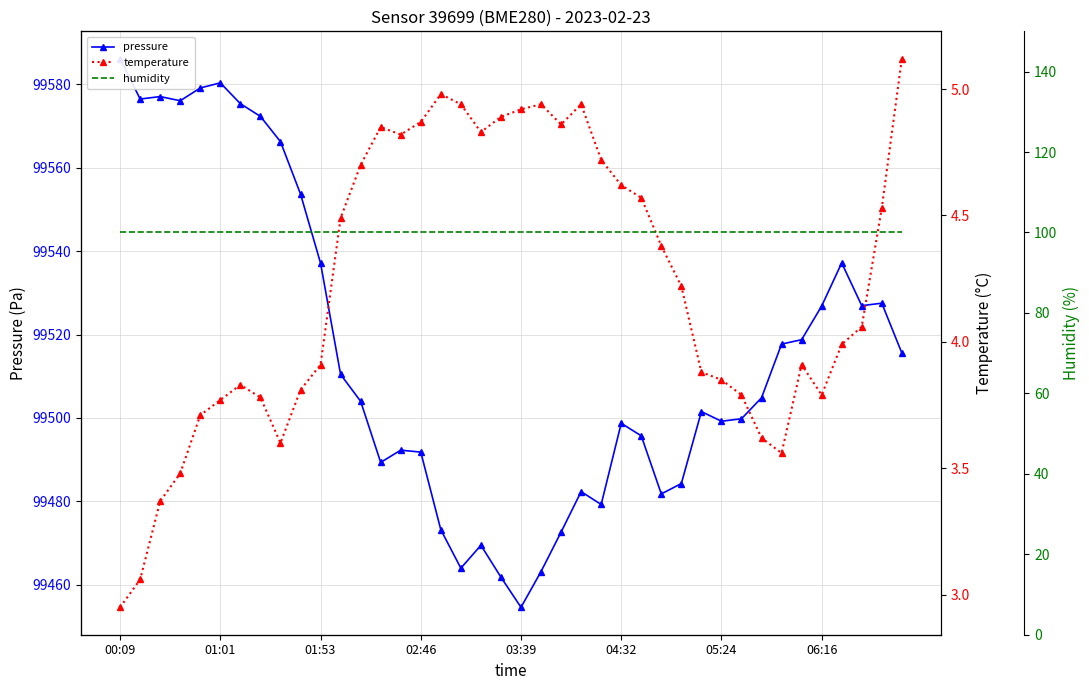

True or false: humidity and pressure cross at least once.

False